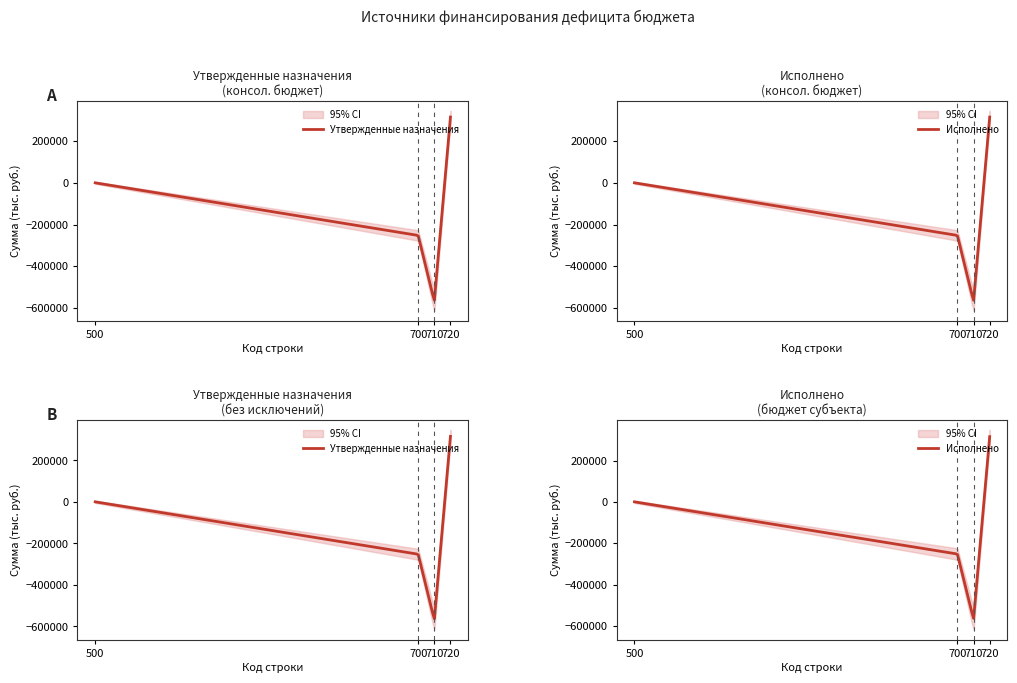

Is the value of Исполнено (бюджет субъекта) at 710 greater than the value of Утверждено (консол. без исключений) at 720?

No